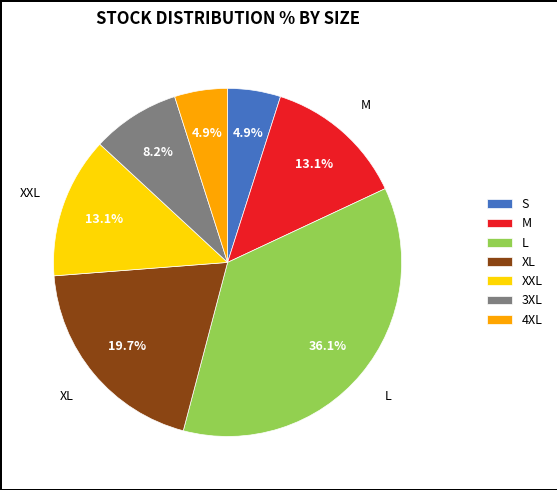

To the nearest percent, what portion does 3XL represent?

8%